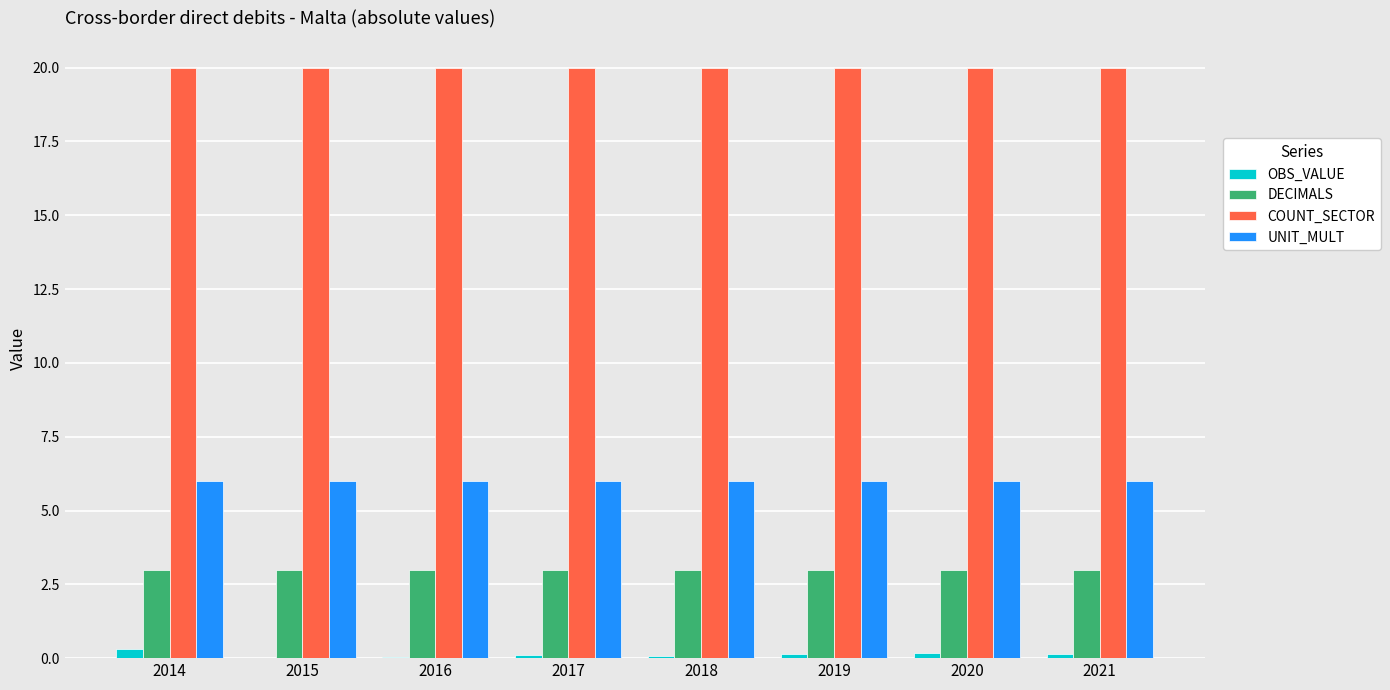

Which series has the largest total across all categories?

COUNT_SECTOR